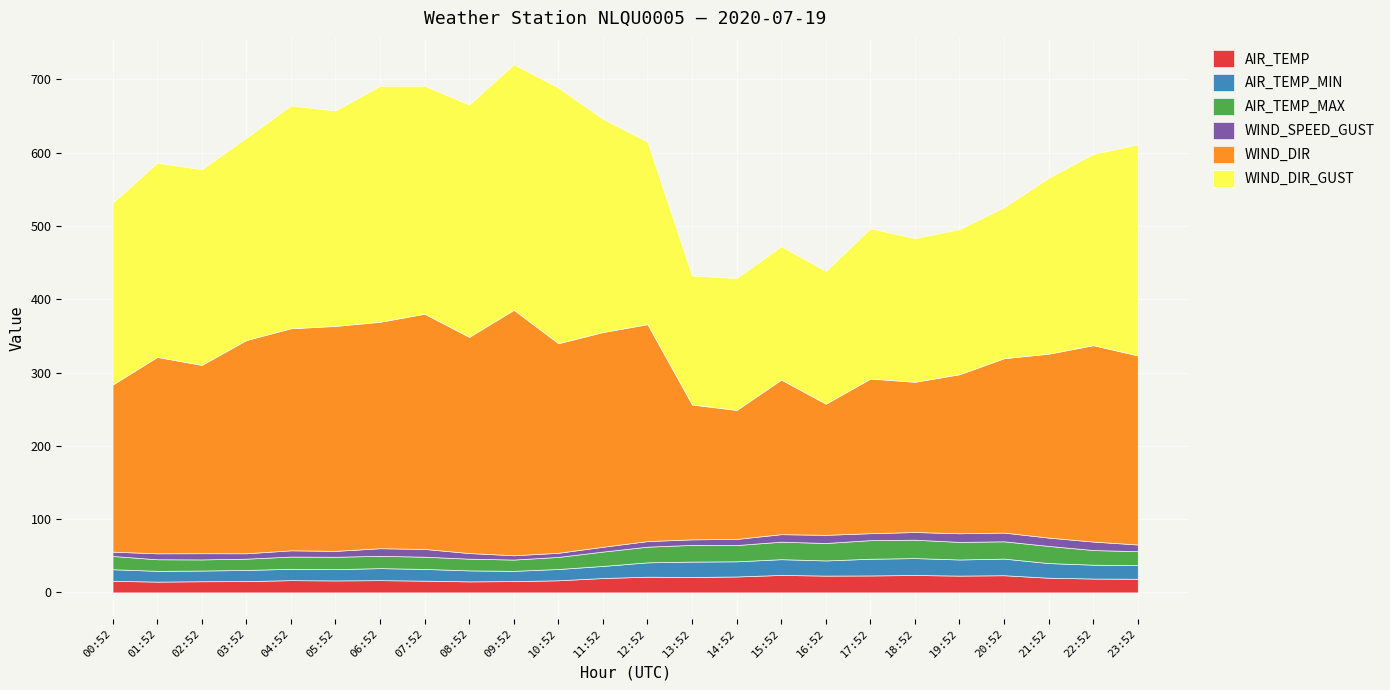

Reading left to right, transcribe all the data shown in this chart.

AIR_TEMP: 00:52=15.8	01:52=14.7	02:52=15.2	03:52=15.4	04:52=16.7	05:52=16.3	06:52=16.7	07:52=16.0	08:52=15.0	09:52=15.4	10:52=16.5	11:52=19.6	12:52=21.4	13:52=21.0	14:52=21.7	15:52=23.8	16:52=22.9	17:52=23.1	18:52=23.7	19:52=22.9	20:52=23.4	21:52=20.0	22:52=18.9	23:52=18.6
AIR_TEMP_MIN: 00:52=15.8	01:52=14.7	02:52=14.6	03:52=15.2	04:52=15.5	05:52=15.4	06:52=16.4	07:52=16.0	08:52=15.0	09:52=14.0	10:52=15.4	11:52=16.5	12:52=19.6	13:52=21.0	14:52=20.7	15:52=21.5	16:52=20.7	17:52=22.8	18:52=23.1	19:52=22.0	20:52=22.7	21:52=20.0	22:52=18.9	23:52=18.5
AIR_TEMP_MAX: 00:52=18.1	01:52=15.8	02:52=15.2	03:52=15.4	04:52=16.7	05:52=16.9	06:52=16.8	07:52=16.7	08:52=16.0	09:52=15.4	10:52=16.5	11:52=19.6	12:52=21.4	13:52=22.8	14:52=22.2	15:52=23.9	16:52=23.8	17:52=25.4	18:52=25.1	19:52=24.0	20:52=23.6	21:52=23.4	22:52=20.0	23:52=19.1
WIND_SPEED_GUST: 00:52=5.9	01:52=8.1	02:52=8.4	03:52=7.4	04:52=8.5	05:52=8.0	06:52=10.4	07:52=10.6	08:52=7.7	09:52=5.9	10:52=5.6	11:52=6.6	12:52=7.6	13:52=7.6	14:52=8.4	15:52=10.2	16:52=11.1	17:52=9.5	18:52=10.5	19:52=11.8	20:52=11.9	21:52=11.4	22:52=11.6	23:52=9.1
WIND_DIR: 00:52=228.0	01:52=268.0	02:52=257.0	03:52=291.0	04:52=303.0	05:52=307.0	06:52=309.0	07:52=321.0	08:52=295.0	09:52=335.0	10:52=286.0	11:52=293.0	12:52=296.0	13:52=184.0	14:52=176.0	15:52=211.0	16:52=179.0	17:52=211.0	18:52=205.0	19:52=217.0	20:52=238.0	21:52=251.0	22:52=268.0	23:52=258.0
WIND_DIR_GUST: 00:52=248.0	01:52=265.0	02:52=267.0	03:52=276.0	04:52=304.0	05:52=294.0	06:52=322.0	07:52=311.0	08:52=317.0	09:52=335.0	10:52=349.0	11:52=291.0	12:52=249.0	13:52=176.0	14:52=180.0	15:52=182.0	16:52=181.0	17:52=205.0	18:52=196.0	19:52=198.0	20:52=206.0	21:52=240.0	22:52=261.0	23:52=288.0